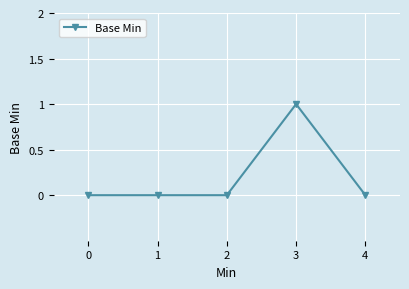

What is the change in value from 0 to 3?

+1